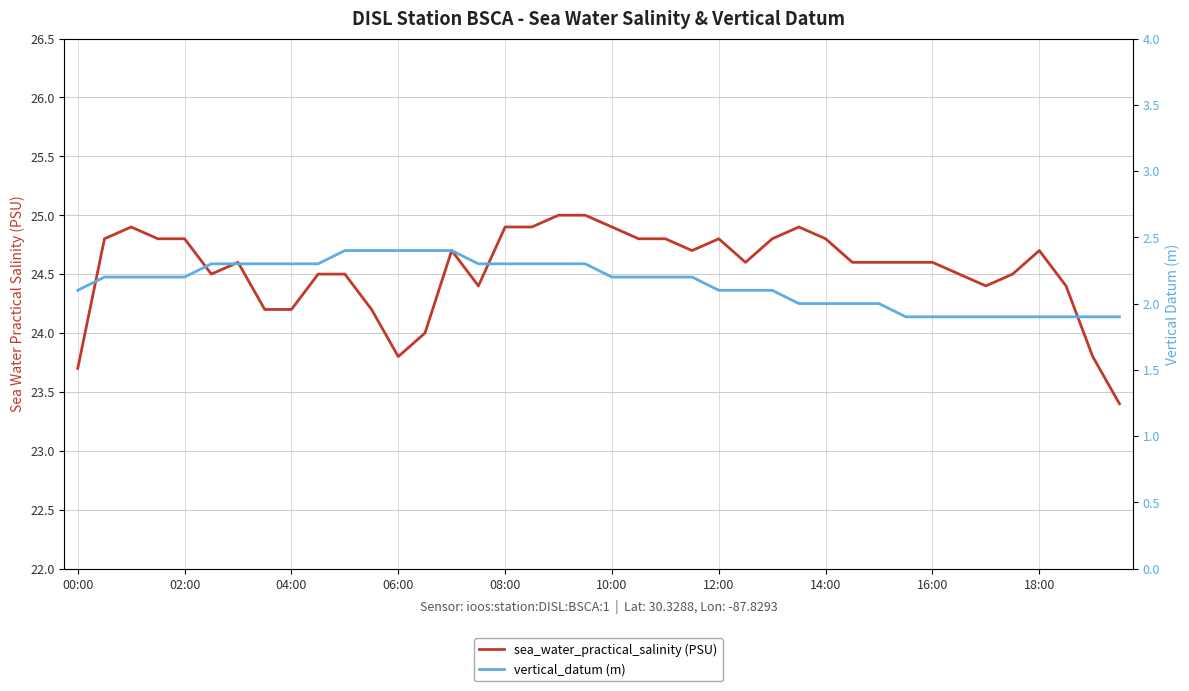

How many lines are shown in the chart?

2